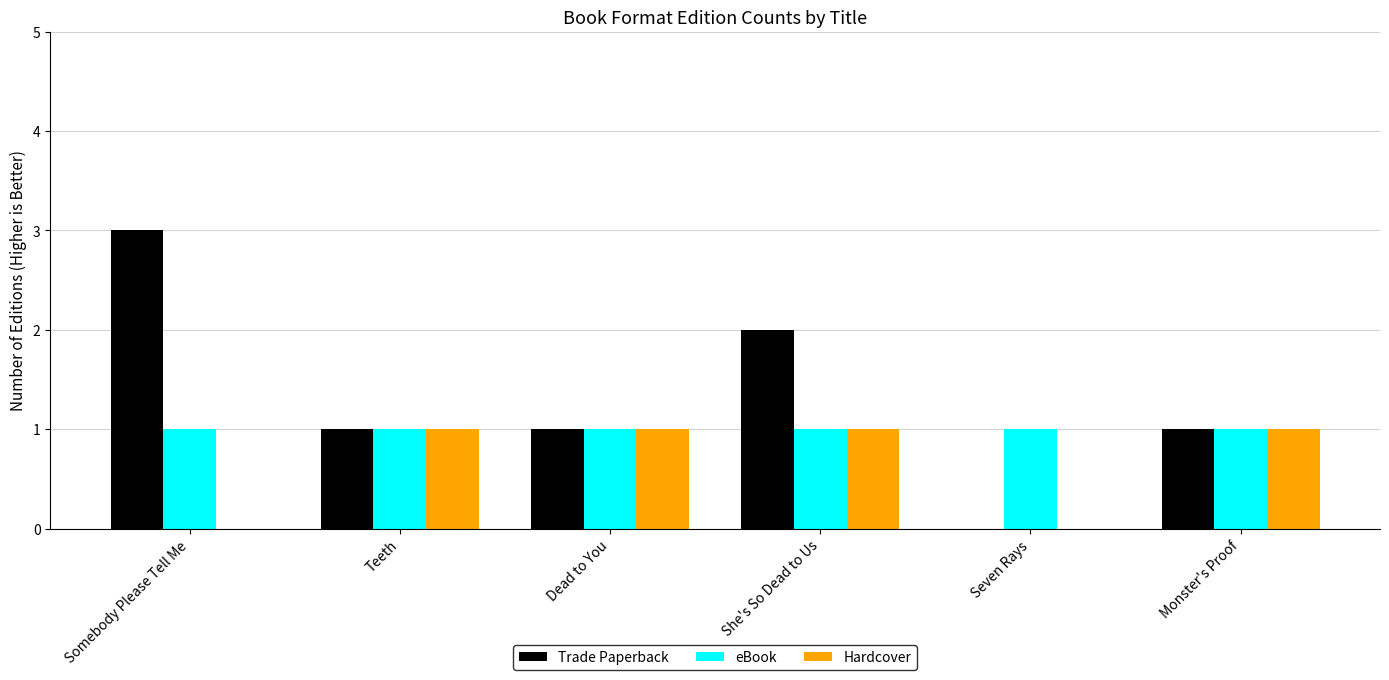

Reading left to right, list all the values displayed in this chart.

Trade Paperback: 3	1	1	2	0	1
eBook: 1	1	1	1	1	1
Hardcover: 0	1	1	1	0	1